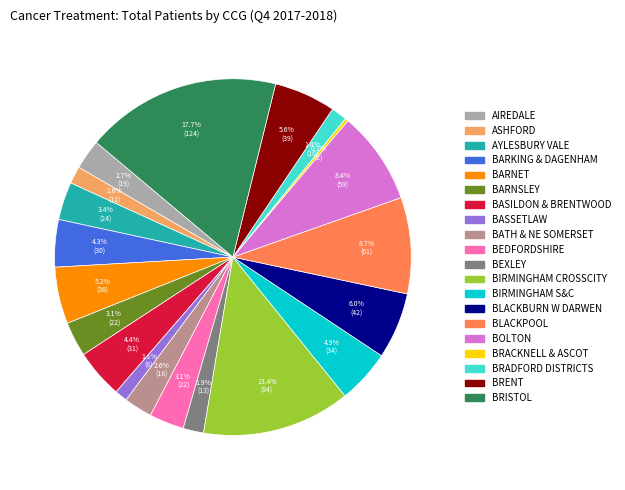

Is there any slice that represents more than half of the pie?

No